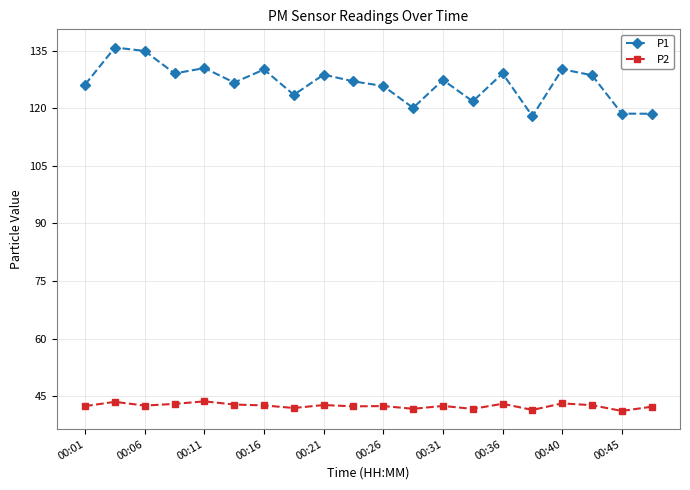

List the series in order of their overall mean, highest first.

P1, P2